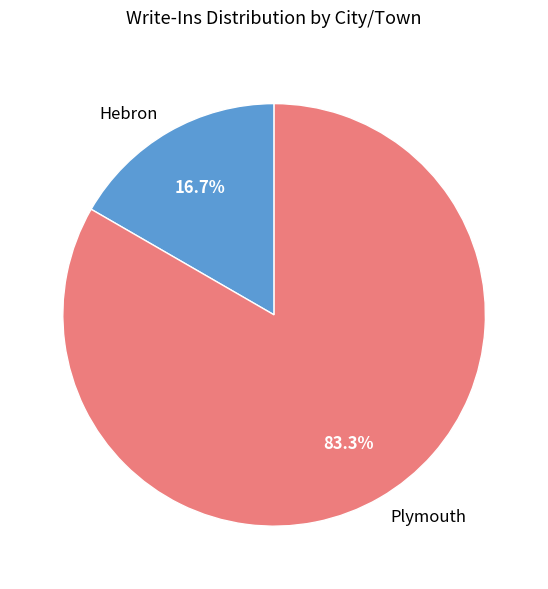

To the nearest percent, what is the combined percentage of Hebron and Plymouth?

100%